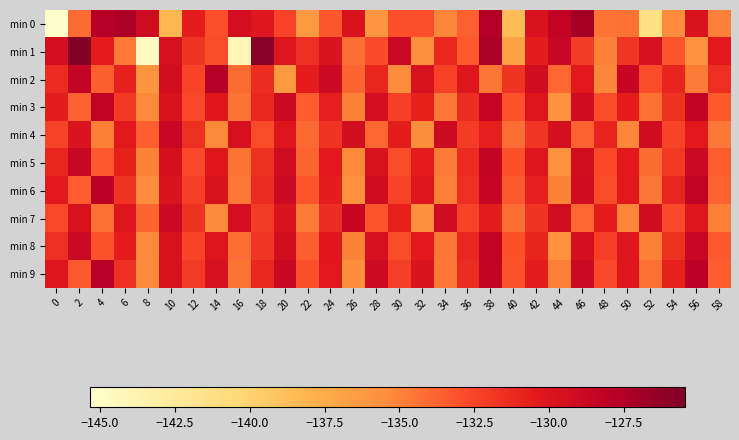

Reading right to left, transcribe all the data shown in this chart.

min 0: 58=-134.9	56=-129.8	54=-135.4	52=-141.3	50=-134.3	48=-134.4	46=-126.9	44=-128.3	42=-129.8	40=-138.6	38=-127.6	36=-133.6	34=-135.1	32=-132.9	30=-133.0	28=-136.0	26=-129.8	24=-133.3	22=-136.2	20=-132.4	18=-130.2	16=-129.4	14=-133.0	12=-130.5	10=-138.2	8=-129.1	6=-127.2	4=-127.8	2=-134.1	0=-145.4
min 1: 58=-130.3	56=-135.7	54=-133.2	52=-129.6	50=-131.8	48=-134.9	46=-132.1	44=-128.7	42=-130.5	40=-136.8	38=-127.3	36=-133.4	34=-131.1	32=-135.6	30=-128.9	28=-132.7	26=-134.2	24=-129.8	22=-131.5	20=-130.0	18=-125.8	16=-144.1	14=-132.8	12=-131.7	10=-129.6	8=-144.7	6=-134.6	4=-130.6	2=-125.4	0=-129.4
min 2: 58=-131.5	56=-134.7	54=-130.9	52=-132.8	50=-128.6	48=-135.1	46=-130.4	44=-133.9	42=-129.2	40=-131.7	38=-134.5	36=-130.1	34=-132.3	32=-129.7	30=-135.4	28=-131.0	26=-133.8	24=-128.9	22=-130.6	20=-136.2	18=-131.4	16=-134.1	14=-127.7	12=-132.5	10=-129.3	8=-135.9	6=-130.8	4=-133.6	2=-128.4	0=-131.2
min 3: 58=-133.4	56=-128.3	54=-131.6	52=-134.3	50=-130.6	48=-132.9	46=-129.1	44=-135.8	42=-130.0	40=-133.1	38=-128.5	36=-131.3	34=-134.6	32=-130.8	30=-132.2	28=-129.4	26=-135.0	24=-130.7	22=-133.5	20=-128.8	18=-131.1	16=-134.4	14=-130.2	12=-132.6	10=-129.8	8=-135.3	6=-131.9	4=-128.2	2=-133.7	0=-130.5
min 4: 58=-134.6	56=-130.3	54=-132.5	52=-129.2	50=-135.1	48=-130.9	46=-133.7	44=-129.5	42=-131.8	40=-134.2	38=-130.7	36=-132.1	34=-129.0	32=-135.5	30=-130.5	28=-133.9	26=-129.3	24=-131.7	22=-134.0	20=-130.1	18=-132.8	16=-129.6	14=-135.2	12=-131.5	10=-128.7	8=-133.6	6=-130.3	4=-134.8	2=-129.9	0=-132.4
min 5: 58=-133.5	56=-128.8	54=-131.9	52=-134.1	50=-130.4	48=-132.6	46=-129.3	44=-135.8	42=-130.1	40=-133.0	38=-128.4	36=-131.2	34=-134.7	32=-130.6	30=-132.9	28=-129.7	26=-135.2	24=-130.4	22=-133.8	20=-129.1	18=-131.6	16=-134.4	14=-130.2	12=-132.7	10=-129.5	8=-135.0	6=-130.8	4=-133.3	2=-128.7	0=-131.0
min 6: 58=-133.7	56=-128.2	54=-131.0	52=-134.5	50=-130.3	48=-132.8	46=-129.1	44=-135.0	42=-130.7	40=-133.3	38=-128.6	36=-131.5	34=-134.8	32=-130.1	30=-132.4	28=-129.2	26=-135.7	24=-130.5	22=-133.2	20=-128.9	18=-131.3	16=-134.6	14=-129.8	12=-132.2	10=-129.9	8=-135.4	6=-131.7	4=-128.0	2=-133.5	0=-130.3
min 7: 58=-134.8	56=-130.1	54=-132.7	52=-129.2	50=-135.1	48=-130.6	46=-133.9	44=-129.3	42=-131.7	40=-134.2	38=-130.5	36=-132.4	34=-129.1	32=-135.6	30=-130.8	28=-133.2	26=-128.6	24=-131.4	22=-134.7	20=-129.9	18=-132.1	16=-129.4	14=-135.3	12=-131.6	10=-128.9	8=-133.8	6=-130.0	4=-134.3	2=-129.7	0=-132.6
min 8: 58=-133.3	56=-128.7	54=-131.6	52=-134.9	50=-130.1	48=-132.2	46=-129.4	44=-135.7	42=-130.9	40=-133.0	38=-128.3	36=-131.1	34=-134.5	32=-130.4	30=-132.8	28=-129.6	26=-135.0	24=-130.2	22=-133.6	20=-129.3	18=-131.8	16=-134.2	14=-130.0	12=-132.5	10=-129.7	8=-135.3	6=-130.6	4=-133.1	2=-128.8	0=-131.5
min 9: 58=-133.5	56=-128.0	54=-130.8	52=-134.3	50=-130.1	48=-132.6	46=-128.9	44=-134.8	42=-130.5	40=-133.1	38=-128.4	36=-131.3	34=-134.6	32=-129.9	30=-132.2	28=-129.0	26=-135.5	24=-130.3	22=-133.0	20=-128.7	18=-131.1	16=-134.4	14=-129.6	12=-132.0	10=-129.7	8=-135.2	6=-131.5	4=-127.8	2=-133.3	0=-130.1